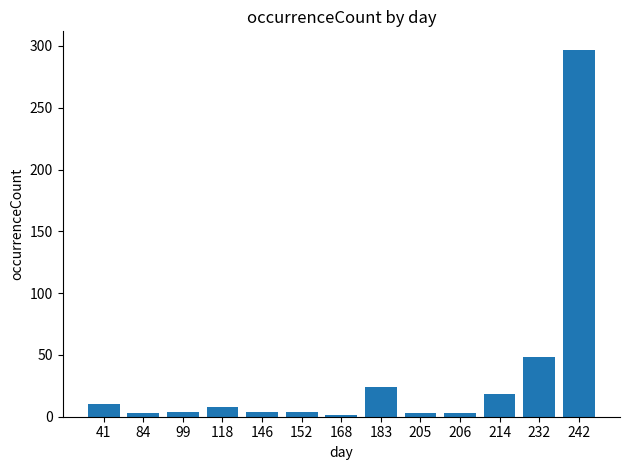

What is the value of the 4th bar from the left?

8